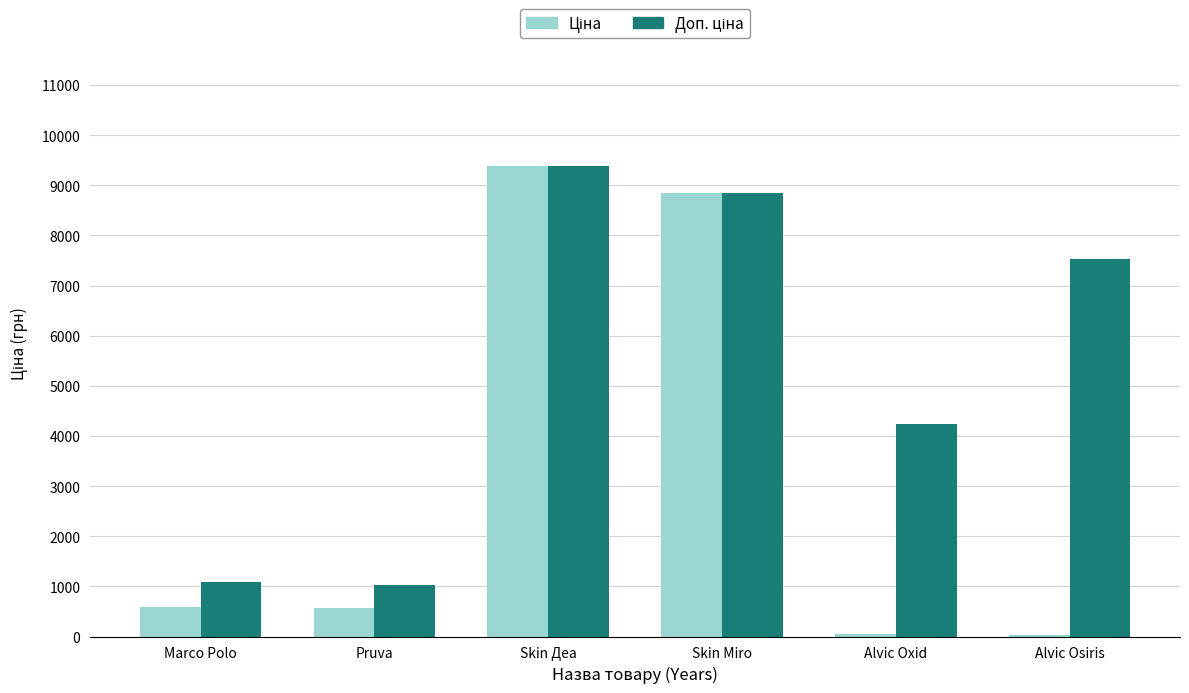

Which category has the highest value across all series?

Skin Деа